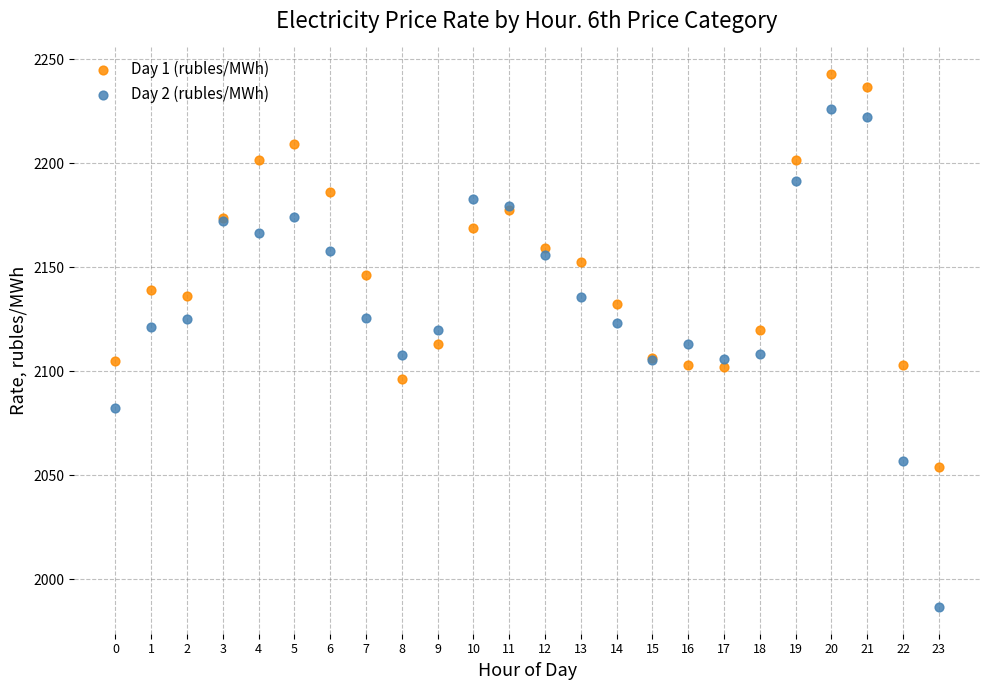

Which series reaches the maximum Y coordinate?

Day 1 (rubles/MWh)